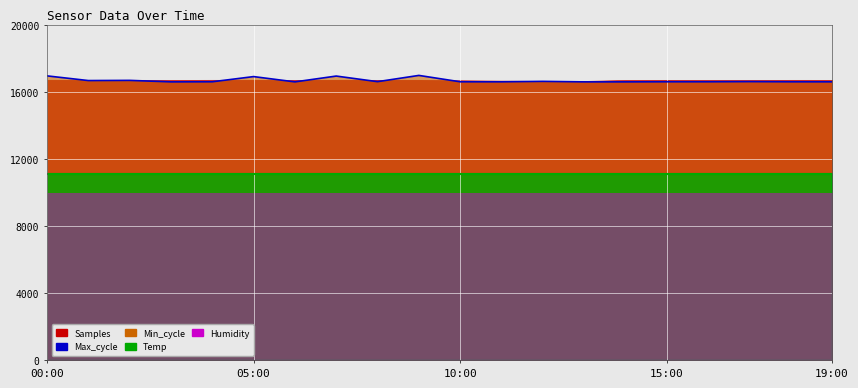

True or false: the data shows 16595.0 at 11.

True